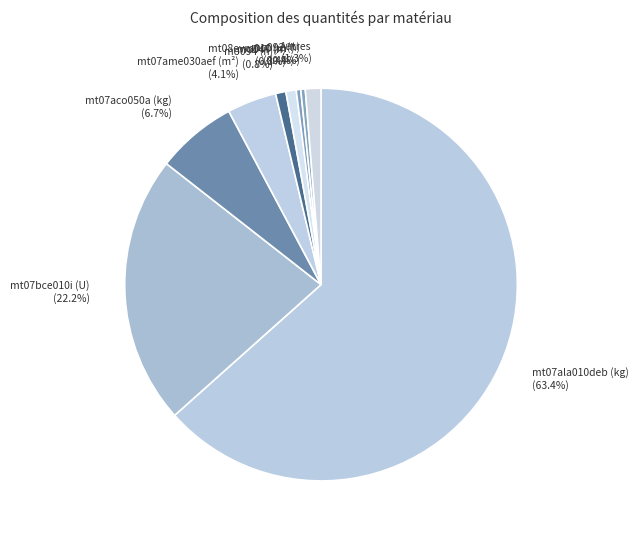

What is the majority slice?

mt07ala010deb (kg) (63.4%)